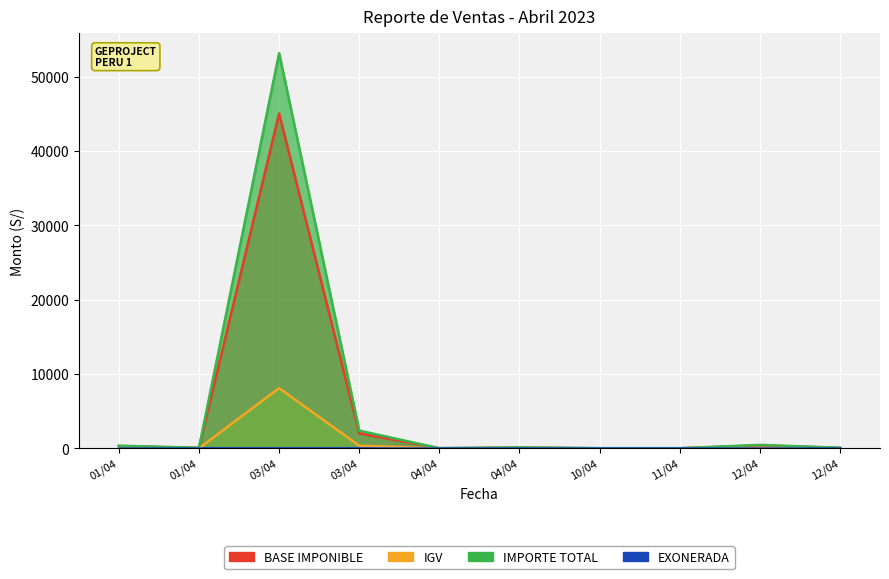

True or false: IMPORTE TOTAL and BASE IMPONIBLE cross at least once.

False